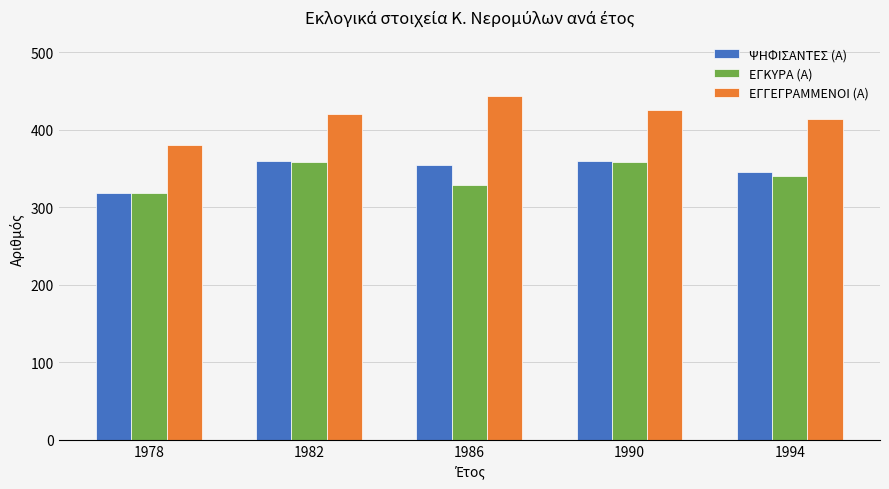

What is the total value across all series at 1978?

1018